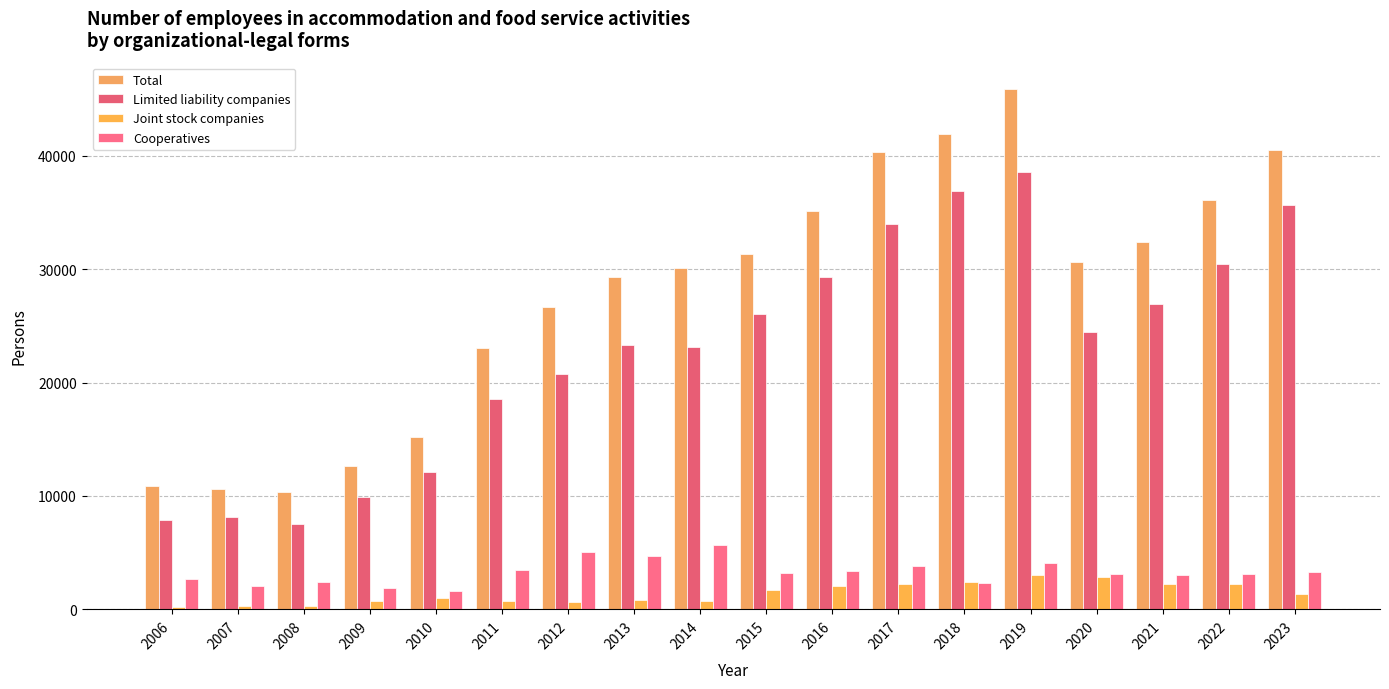

What is the sum of the Total values at 2008 and 2011?

33447.0